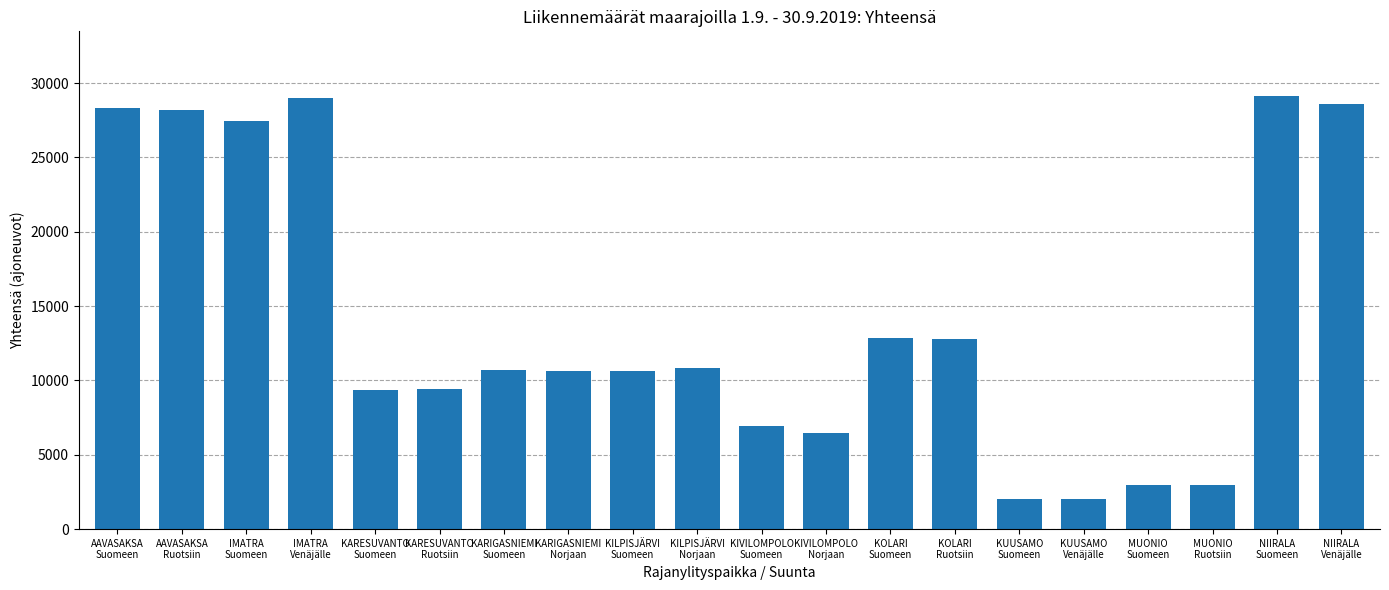

What is the value of the 19th bar from the left?

29114